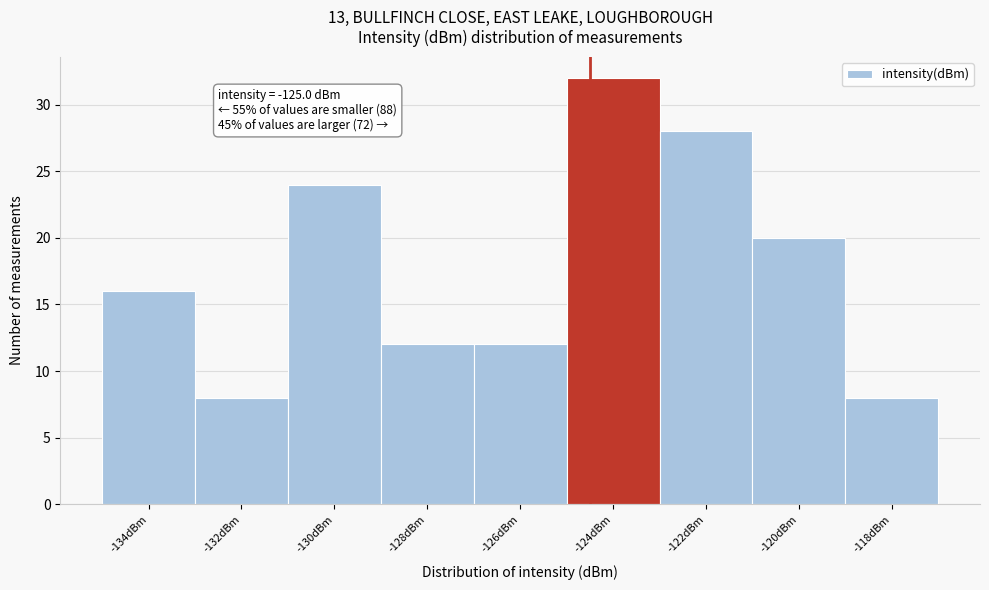

Reading right to left, extract all data points from this chart.

8	20	28	32	12	12	24	8	16